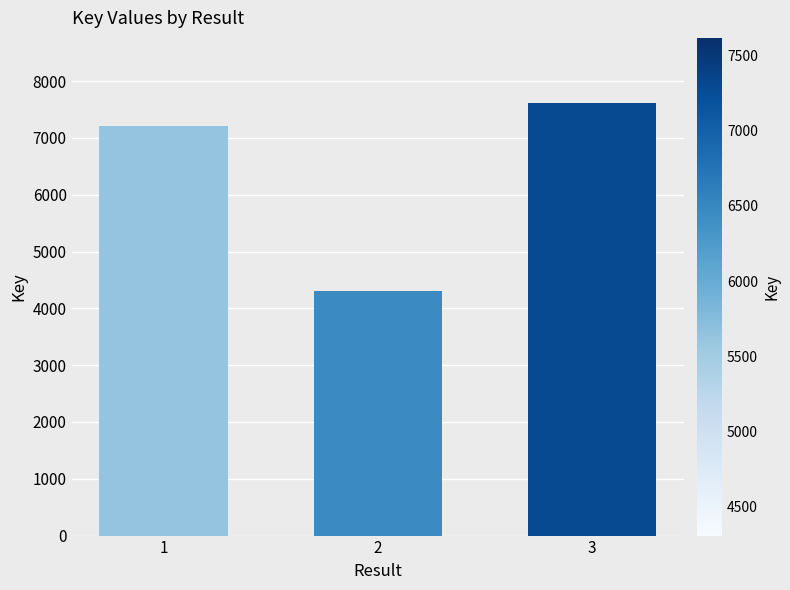

Reading left to right, extract all data points from this chart.

1=7218	2=4307	3=7618